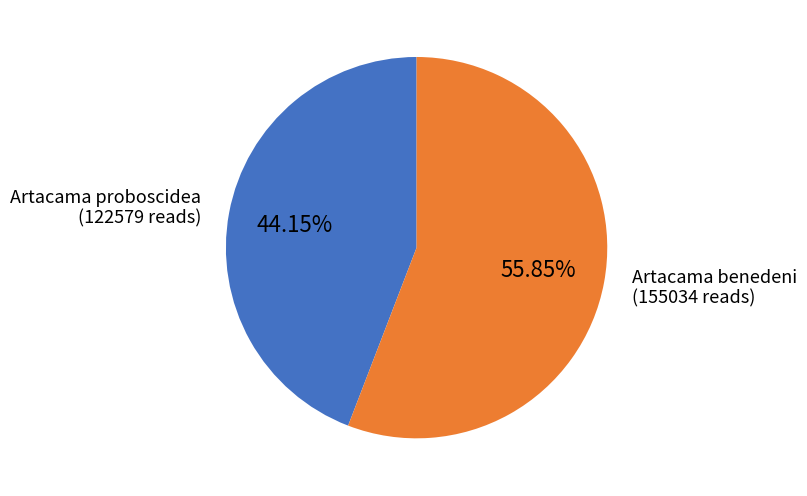

Rank the categories by value from lowest to highest.

Artacama proboscidea, Artacama benedeni